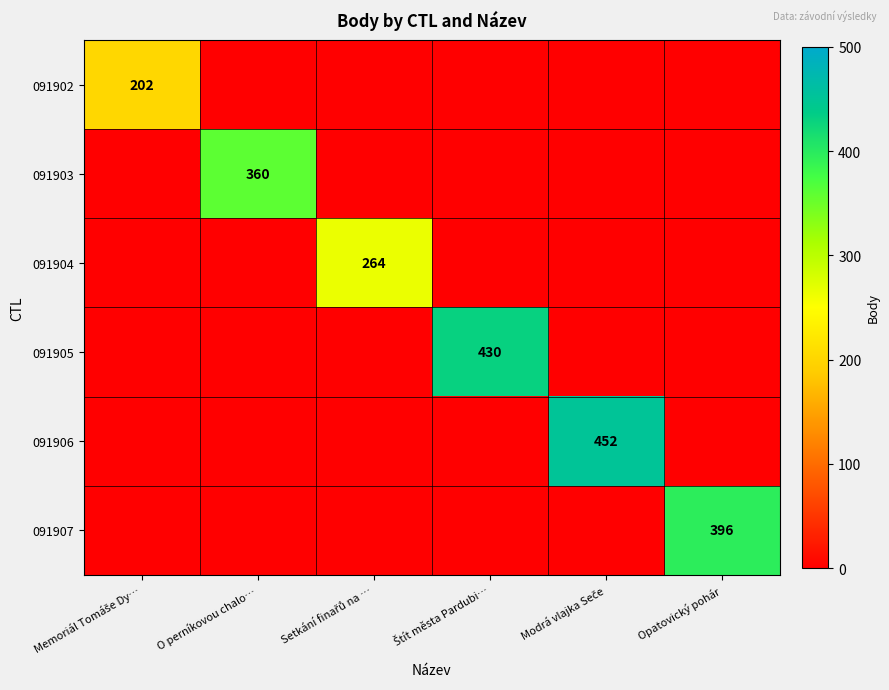

Between Memoriál Tomáše Dy… and Setkání finařů na …, which is larger?

Memoriál Tomáše Dy…